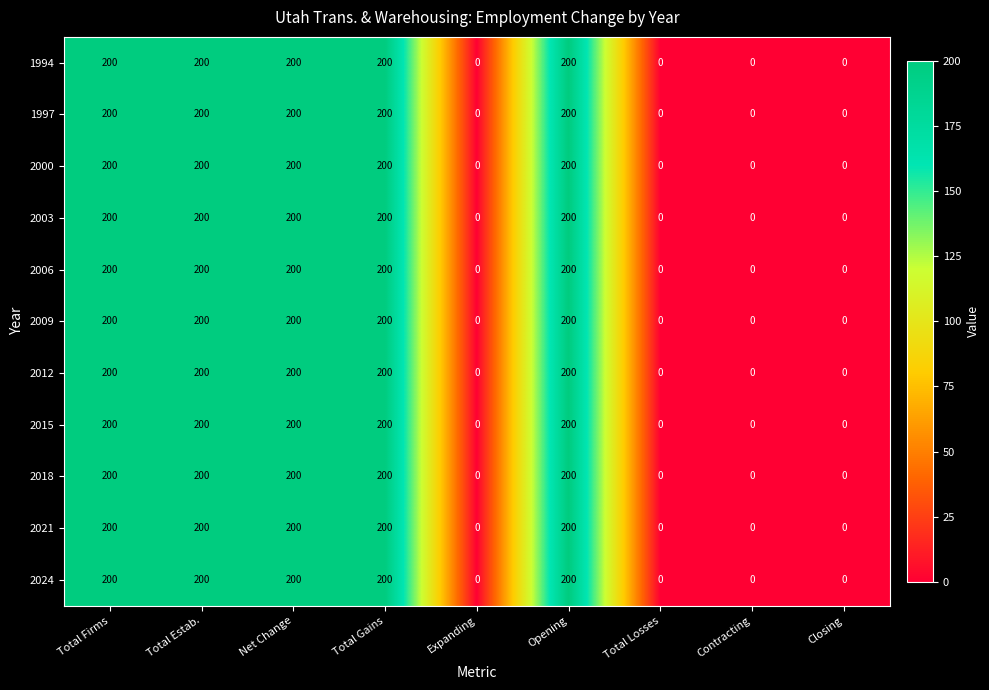

Is it true that 2003 equals 200 at Total Estab.?

True